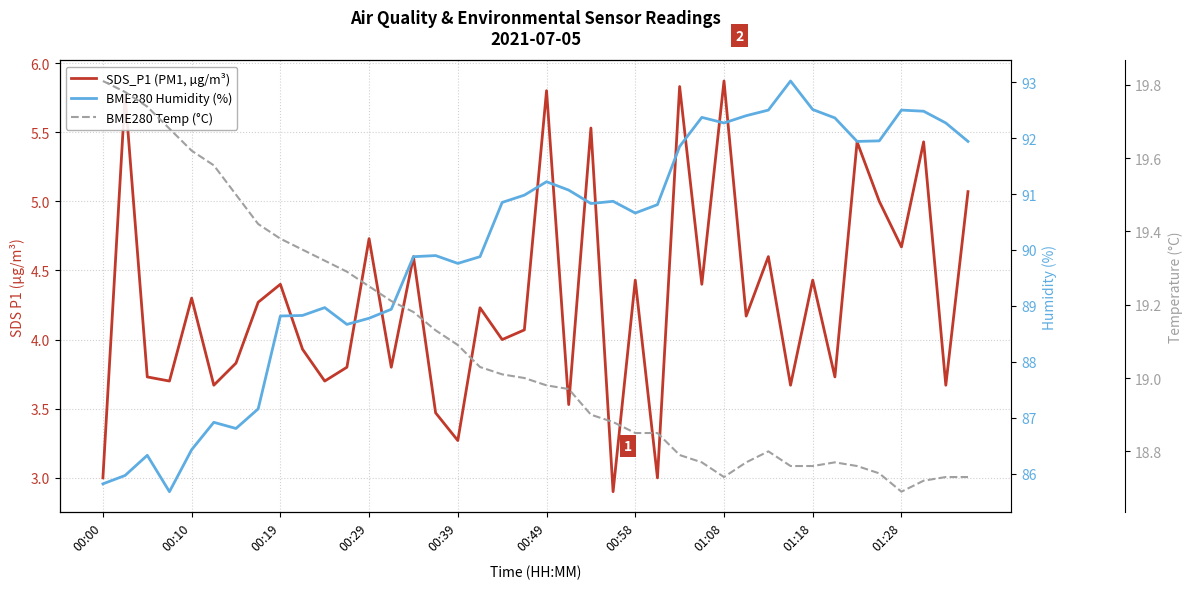

True or false: BME280 Humidity (%) has a value of 34.7 at 19.

False